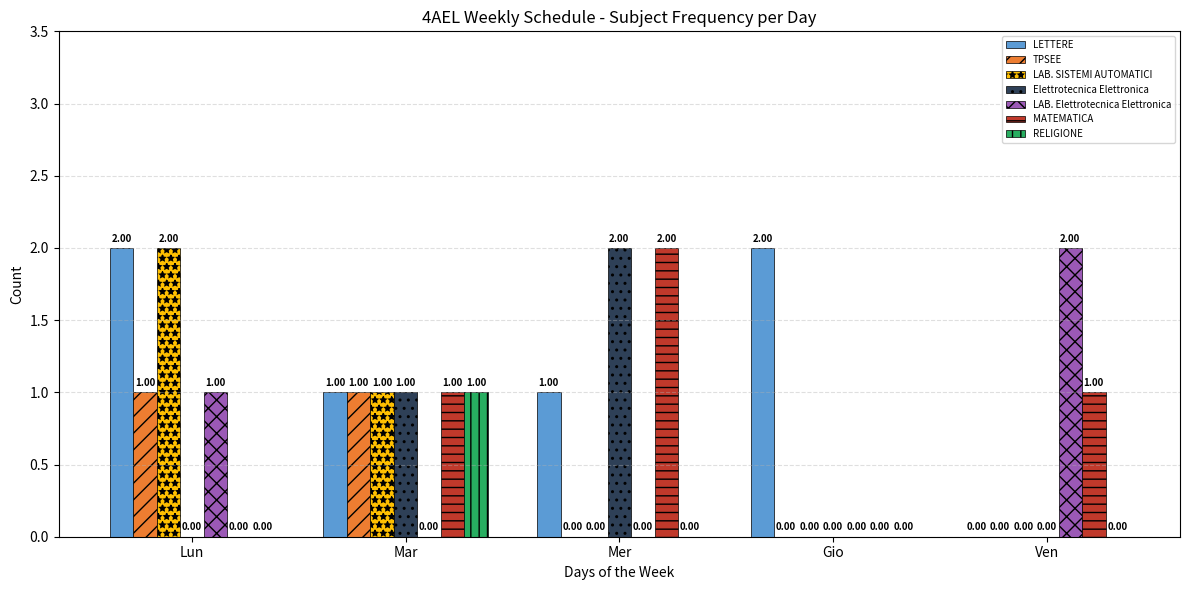

At which label does LAB. SISTEMI AUTOMATICI reach its peak?

Lun